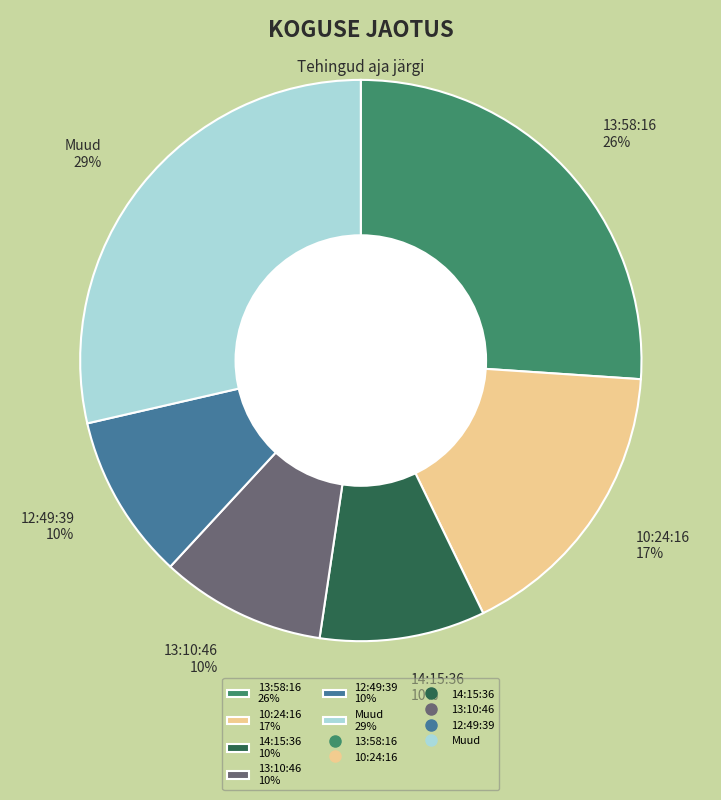

To the nearest percent, what portion does 14:15:36 10% represent?

10%